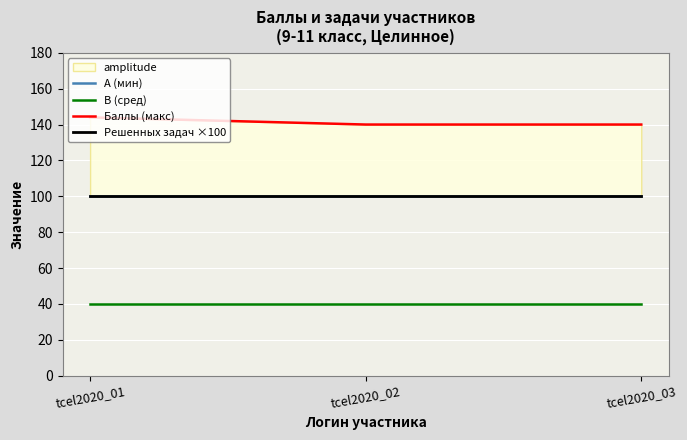

Reading left to right, transcribe all the data shown in this chart.

A (мин): 100	100	100
B (сред): 40	40	40
Баллы (макс): 144	140	140
Решенных задач ×100: 100	100	100